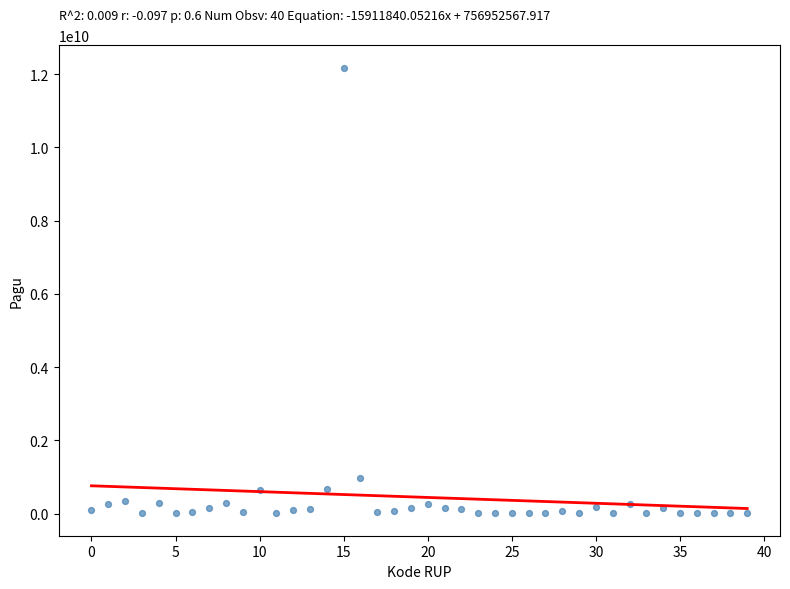

What Y value in the scatter plot is closest to 6092566000?

971640000